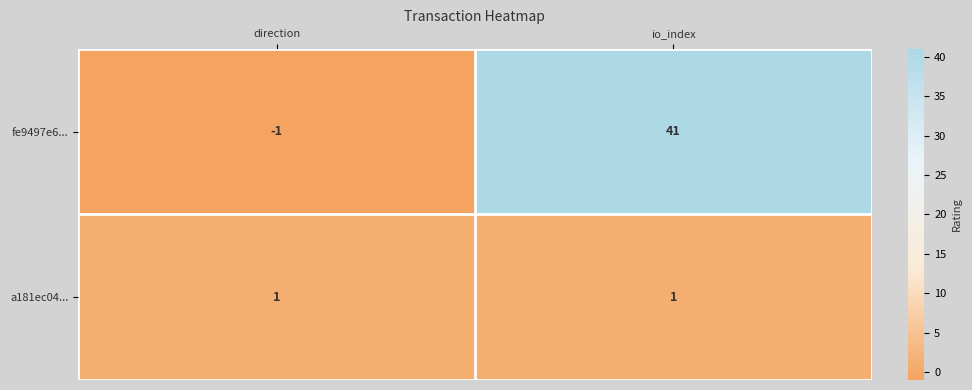

Which series has the largest range (max minus min)?

fe9497e6...